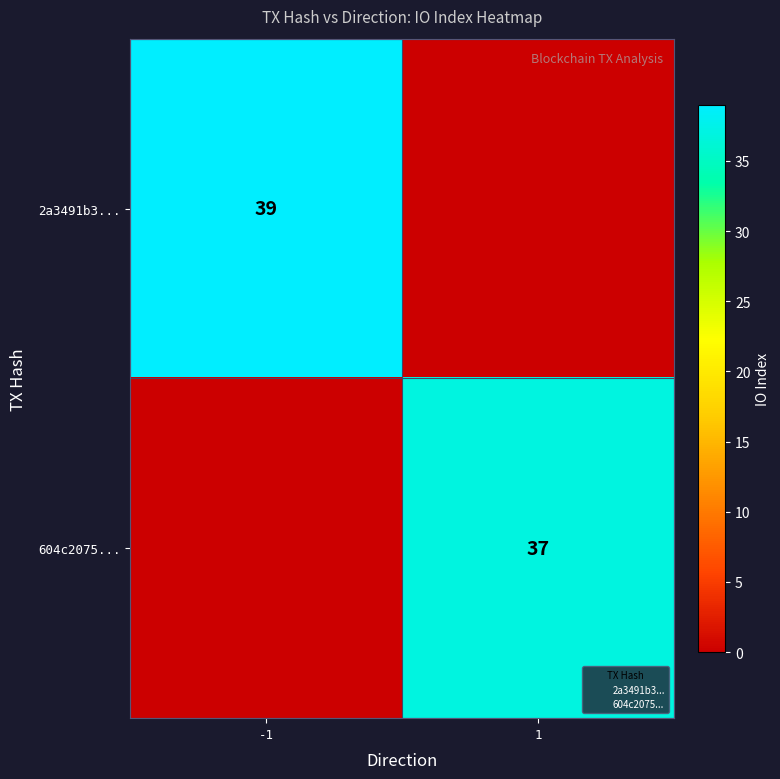

Which category has the lowest value in the 2a3491b3... series?

1